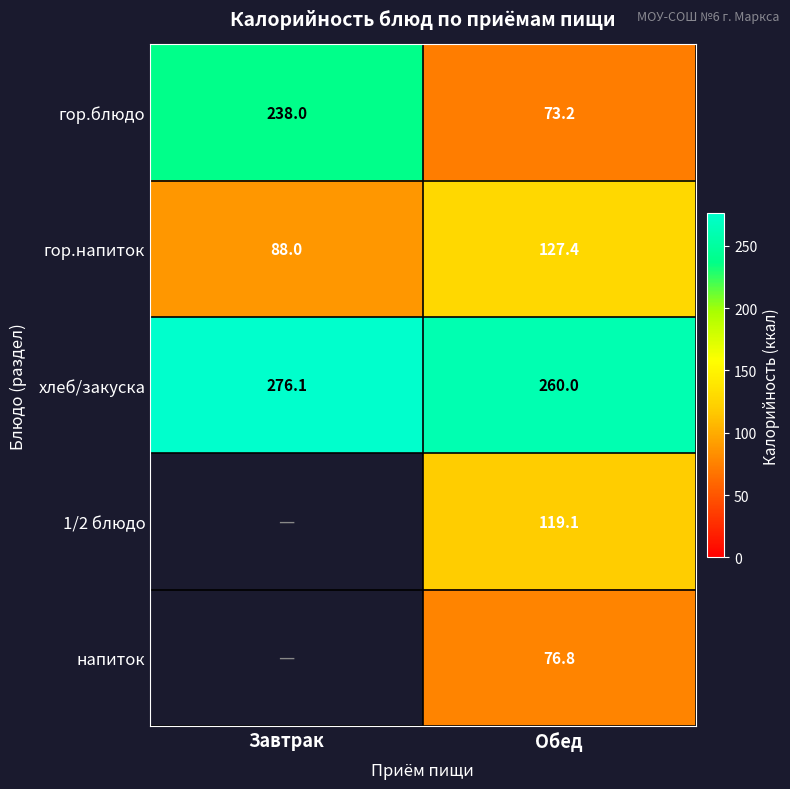

The гор.блюдо series shows 73.2 at Обед. True or false?

True